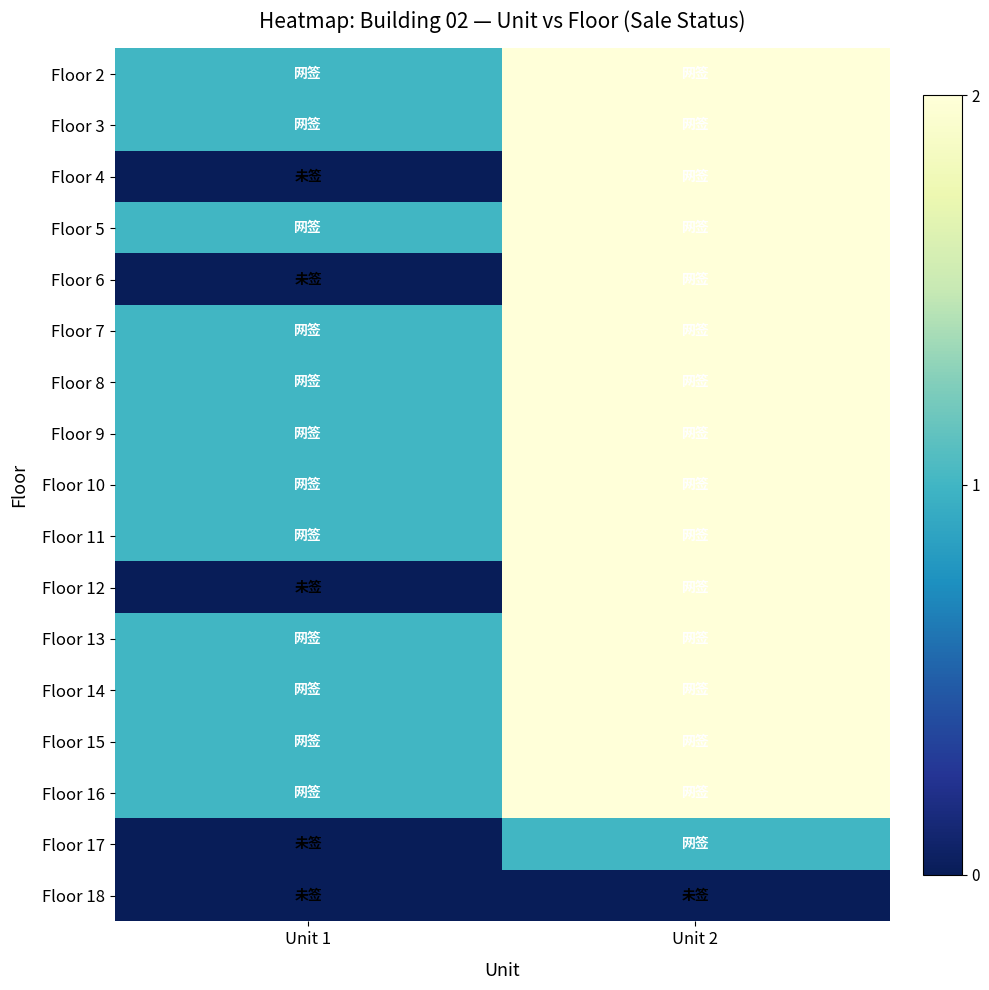

At how many categories does at least one series exceed 0?

2